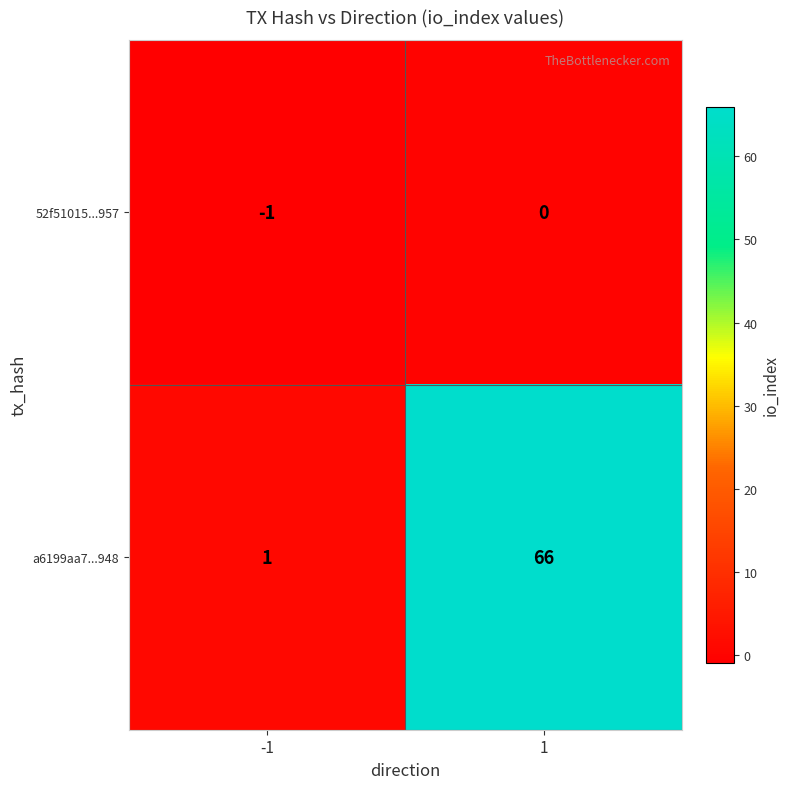

What is the difference between the a6199aa7...948 values at -1 and 1?

65